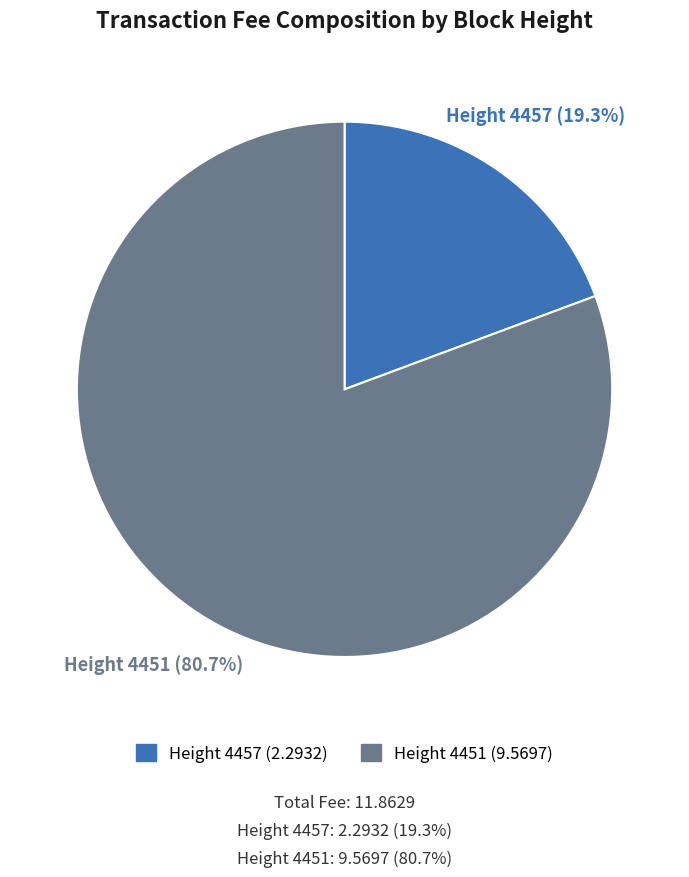

Is there a majority slice in this chart?

Yes